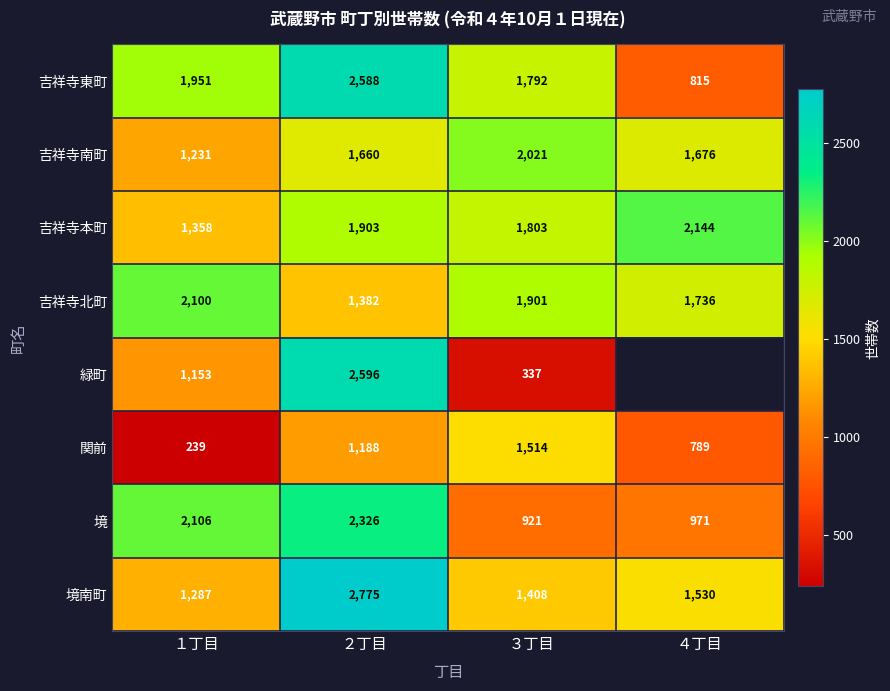

Rank the categories by 関前 value from lowest to highest.

１丁目, ４丁目, ２丁目, ３丁目